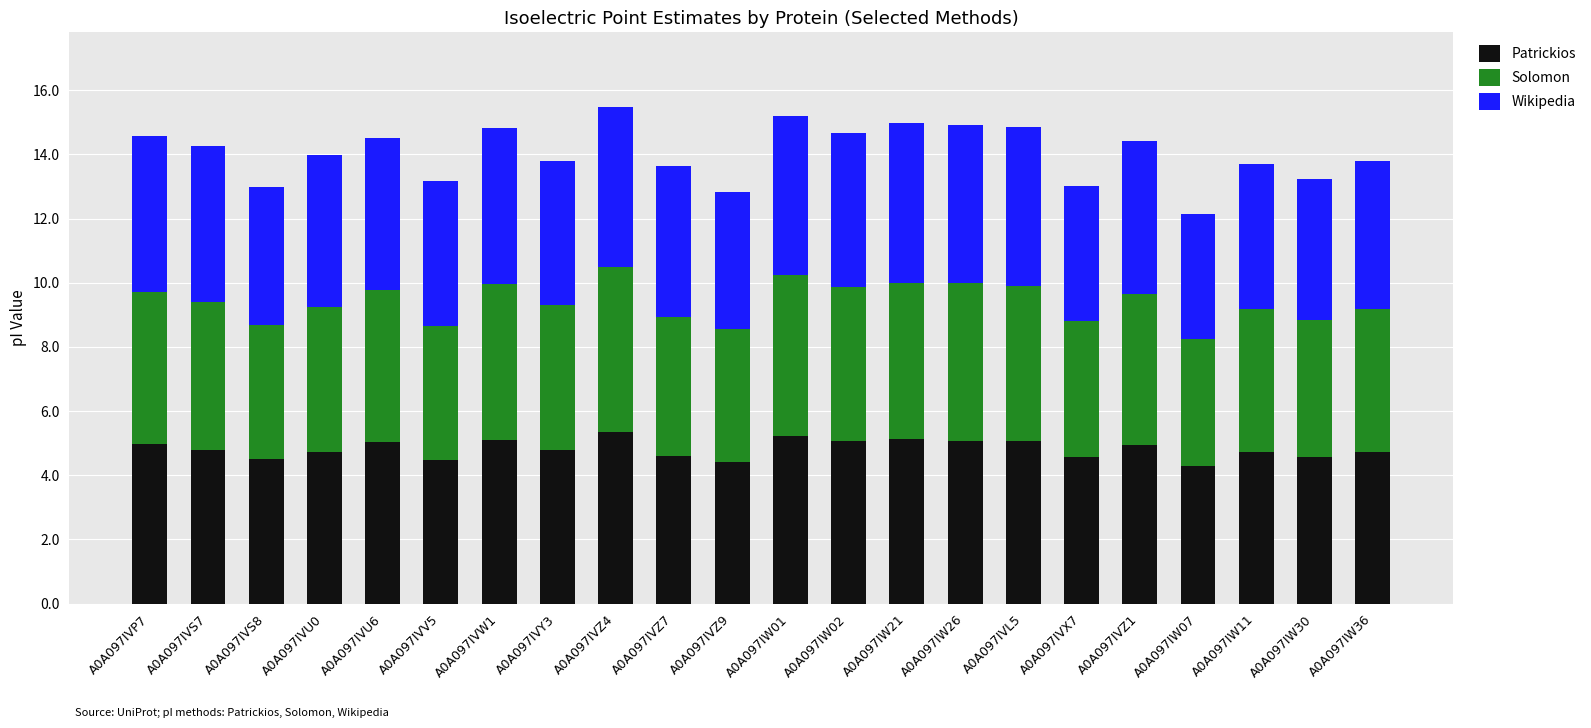

What is the total value across all series at A0A097IVW1?

14.8